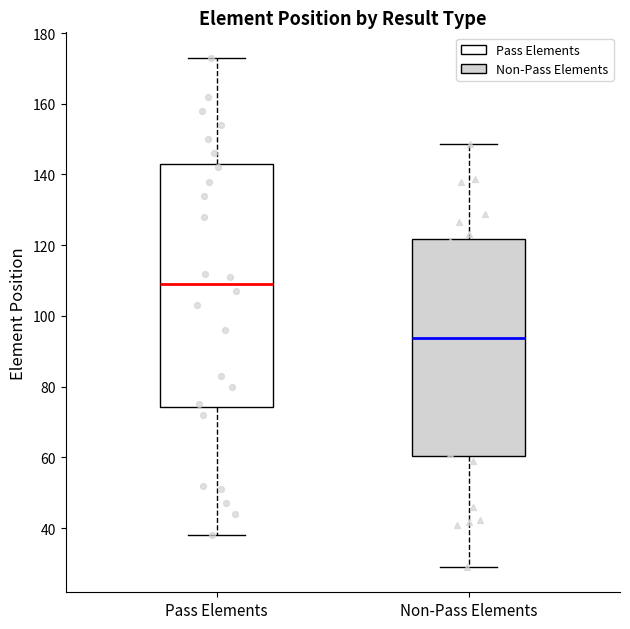

Where does the upper whisker of the box for Non-Pass Elements end on the y-axis? The values are not printed on the chart, so give them approximately, as read against the axis.

150